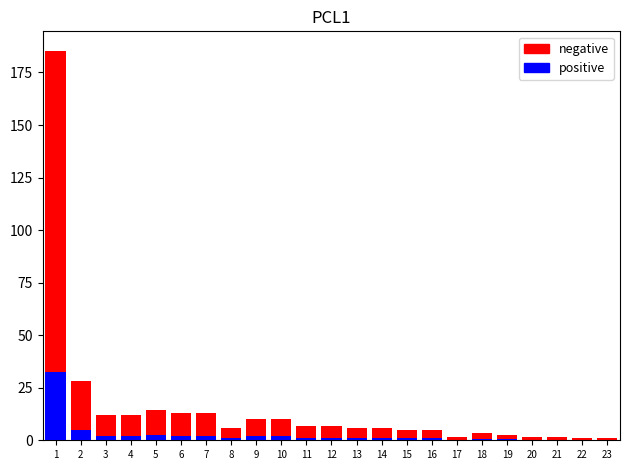

List the series in order of their peak value, highest first.

negative, positive